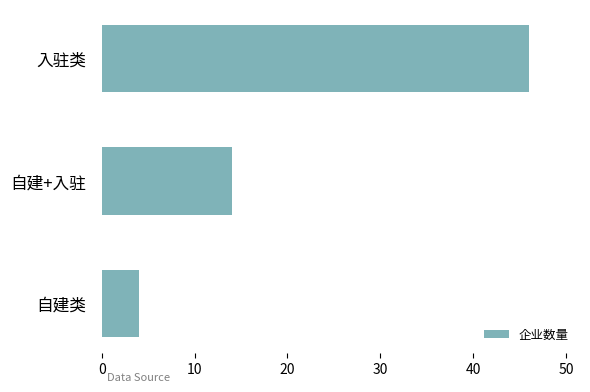

The chart shows a value of 14 at 自建+入驻. True or false?

True